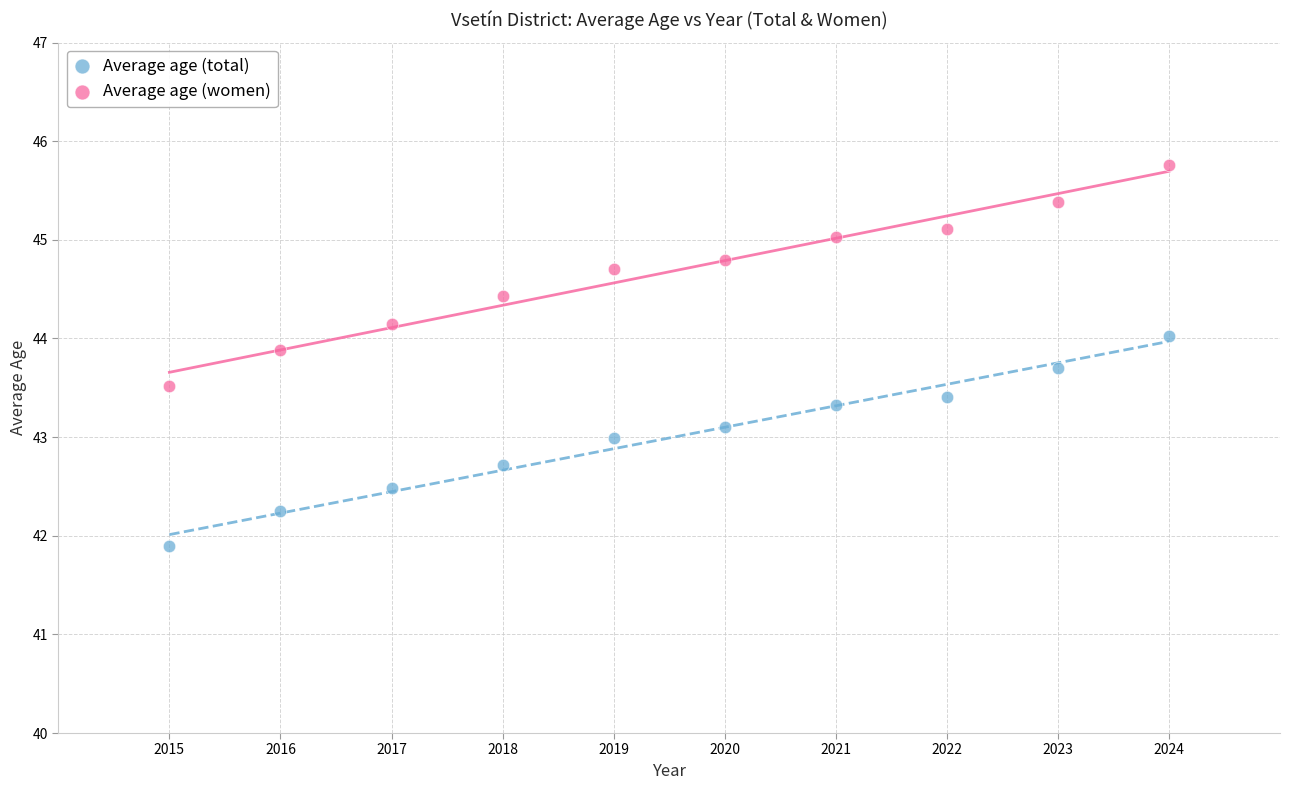

Which series contains the lowest Y value?

Average age (total)